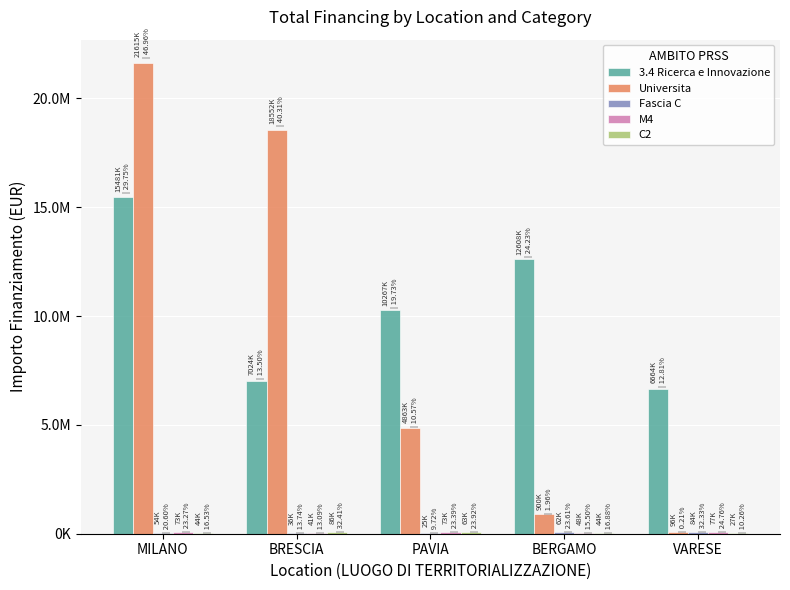

True or false: C2 has a value of 86371.0 at BRESCIA.

True